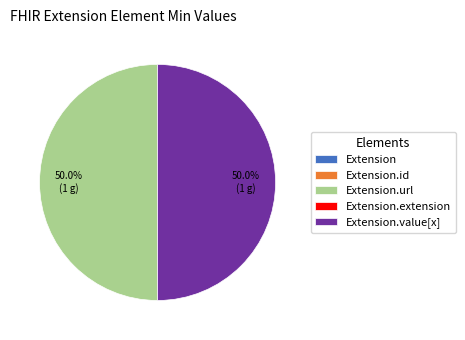

How many segments does this pie chart have?

5